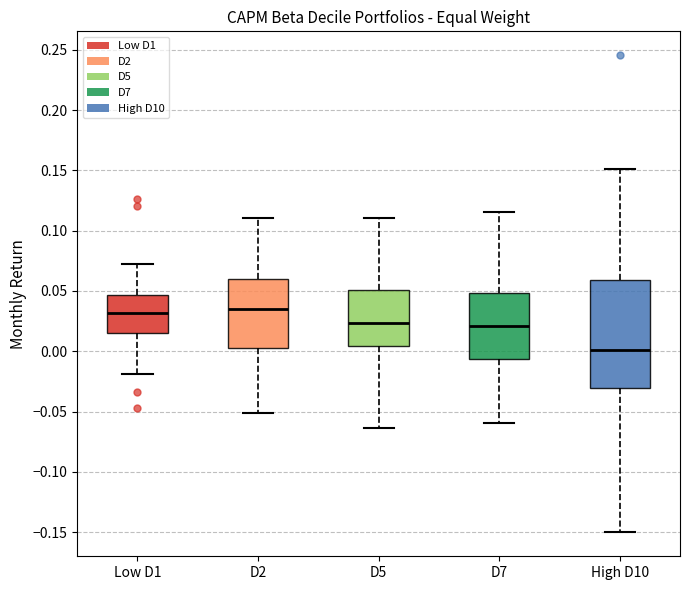

Reading left to right, transcribe this box plot: for each box, give where its median line is, the range the box spans, and where its two whiskers end, as read against the y-axis. The values are not printed on the chart, so give them approximately, as read against the axis.

Low D1: median 0.030, box 0.015 to 0.045, whiskers -0.020 to 0.075
D2: median 0.035, box 0.005 to 0.060, whiskers -0.050 to 0.110
D5: median 0.025, box 0.005 to 0.050, whiskers -0.065 to 0.110
D7: median 0.020, box -0.005 to 0.050, whiskers -0.060 to 0.115
High D10: median 0.000, box -0.030 to 0.060, whiskers -0.150 to 0.150